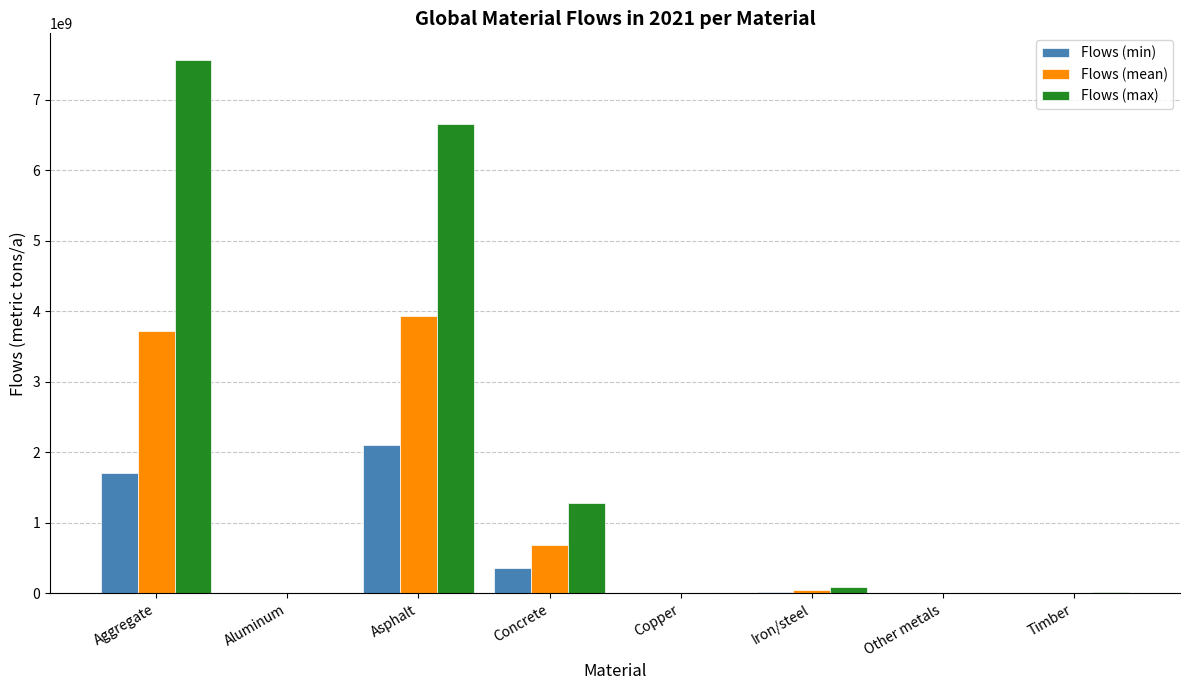

Which series has the widest spread of values?

Flows (max)